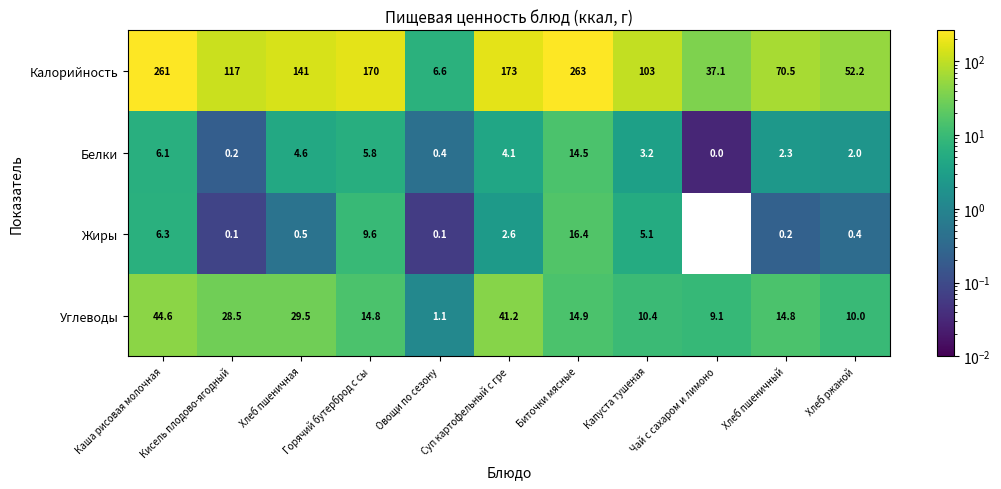

Which series has the largest total across all categories?

Калорийность